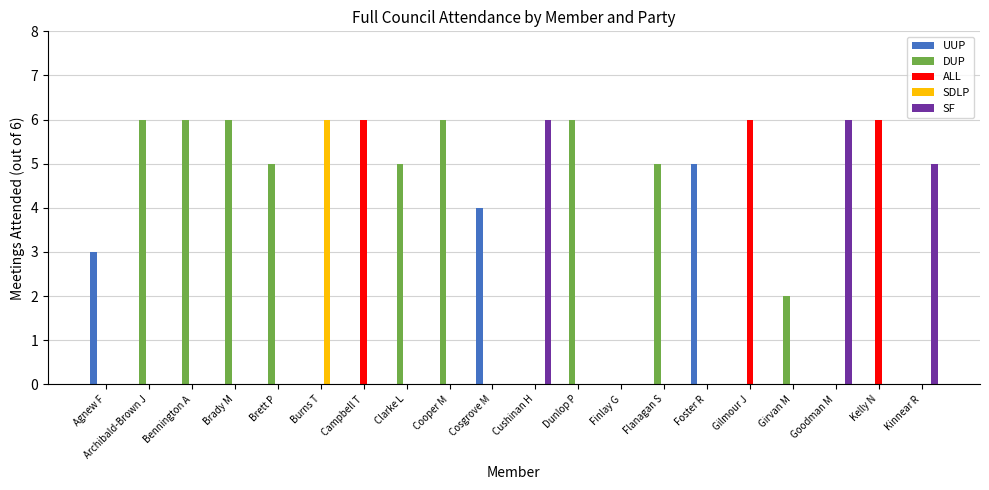

What is the total value across all series at Bennington A?

6